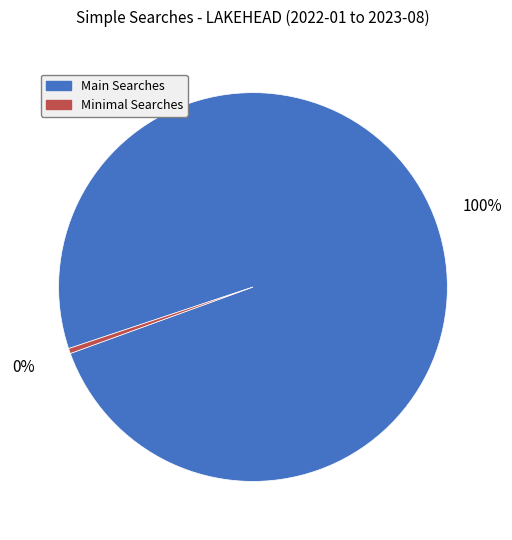

How many slices are in this pie chart?

2